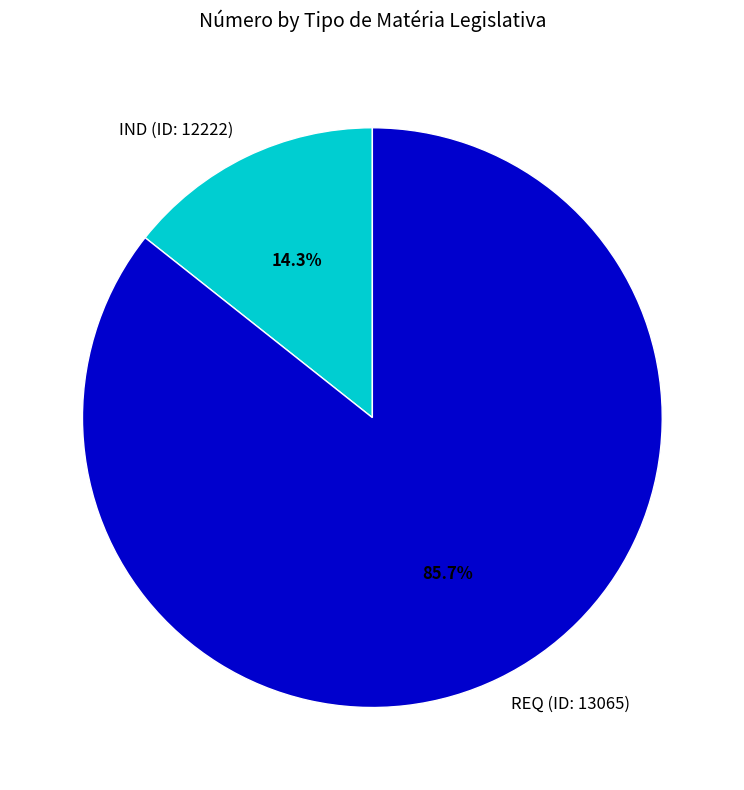

To the nearest percent, what percentage of the pie is REQ (ID: 13065)?

86%